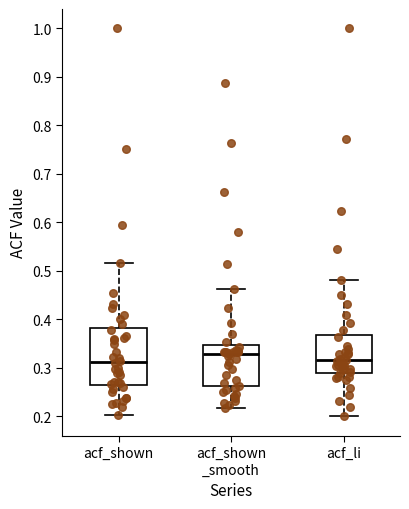

Which box's median line is the highest?

acf_shown _smooth